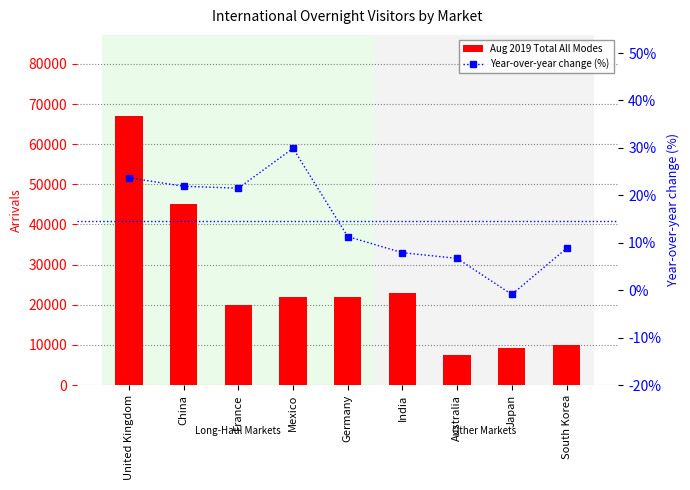

Where does the Year-over-year change (%) series first go above 11?

United Kingdom